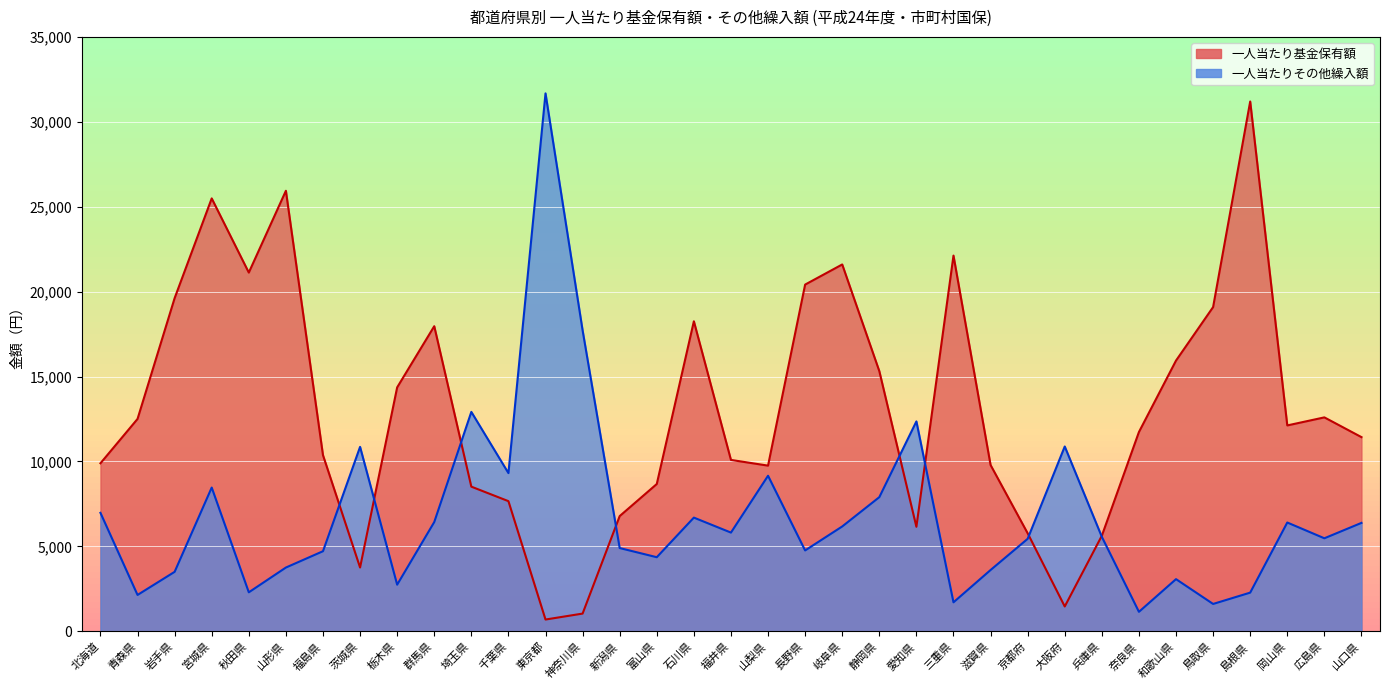

How many categories are shown in the chart?

35